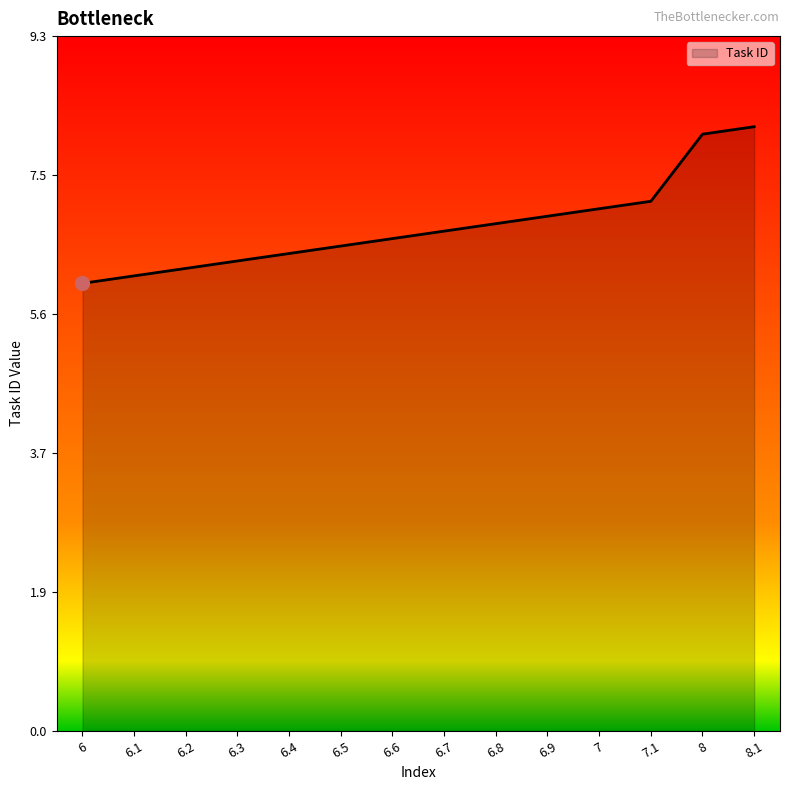

How many values exceed 6?

13